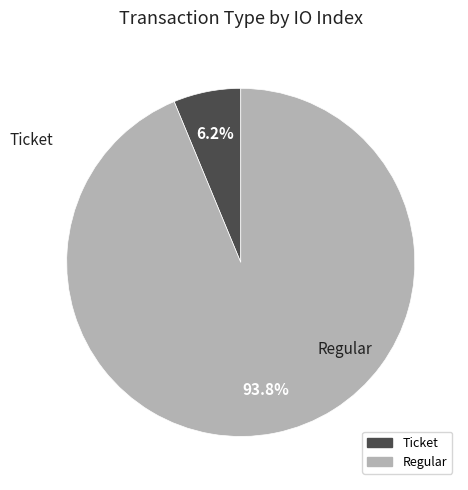

Does Regular represent more than half of the total?

Yes